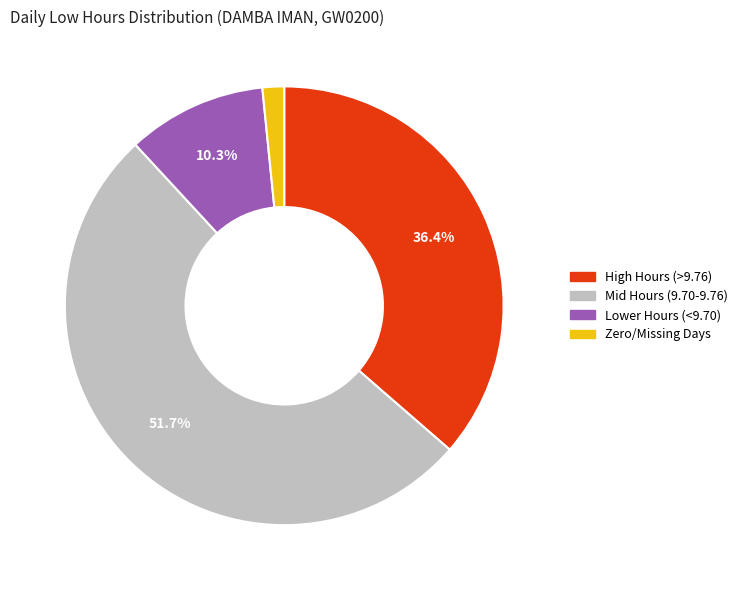

What is the smallest slice in the pie chart?

Zero/Missing Days